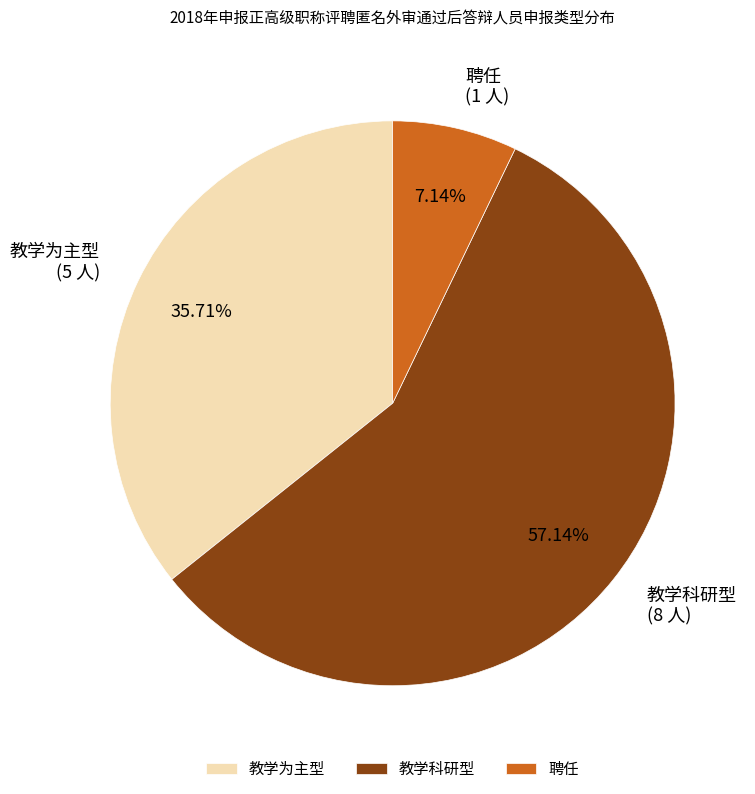

How many segments does this pie chart have?

3